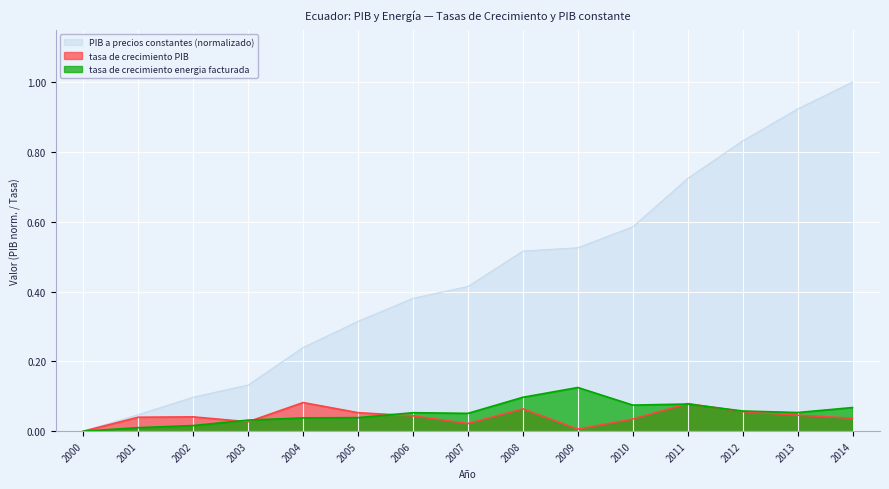

How many lines are shown in the chart?

3